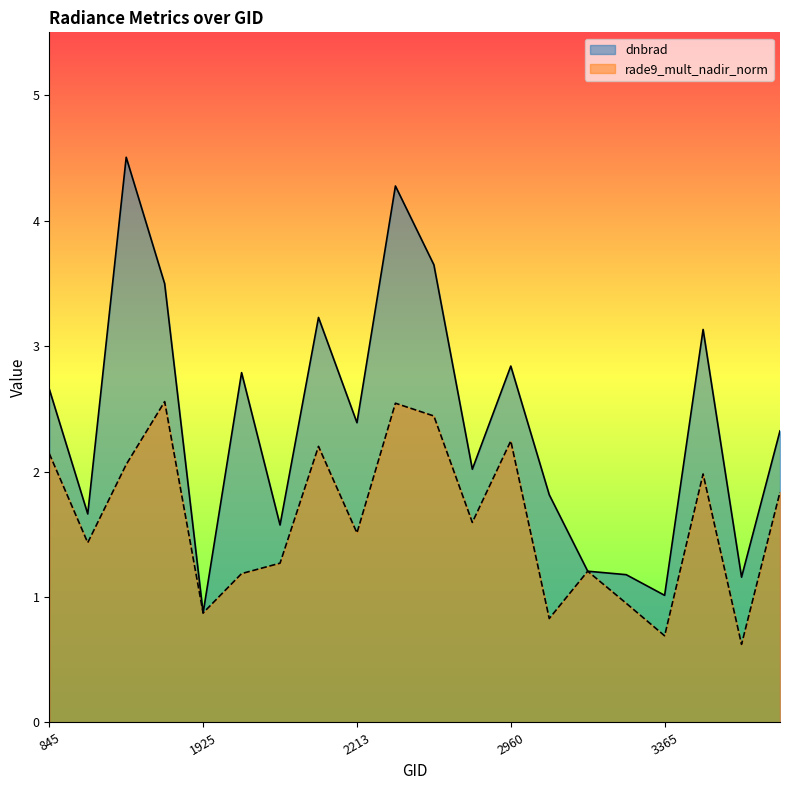

Where is the first local minimum for rade9_mult_nadir_norm?

1709